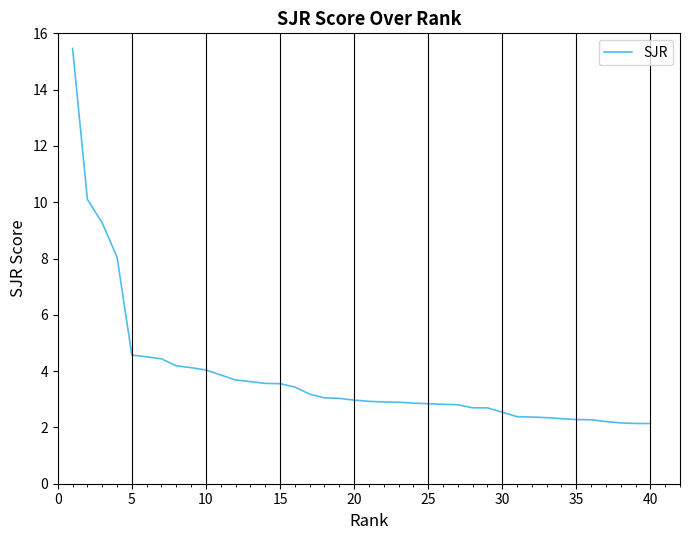

What is the difference between the maximum and minimum values?

13.3